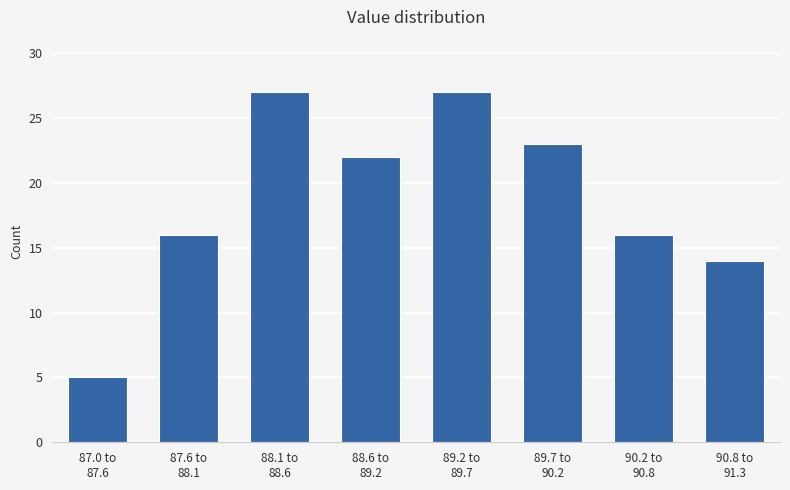

Reading right to left, transcribe all the data shown in this chart.

14	16	23	27	22	27	16	5